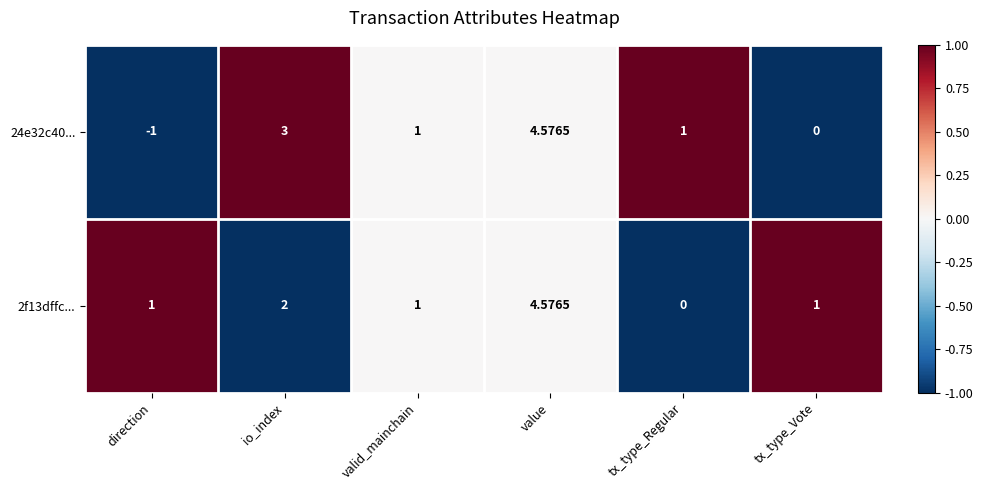

At which category is the sum across all series the highest?

value